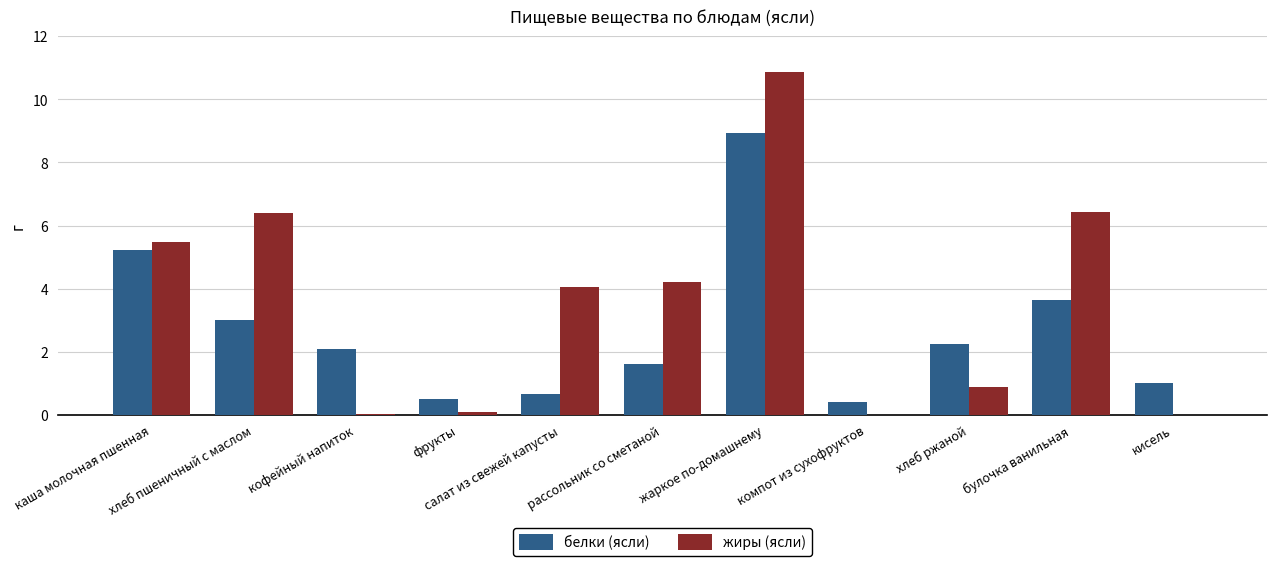

What is the sum of all жиры (ясли) values?

38.4